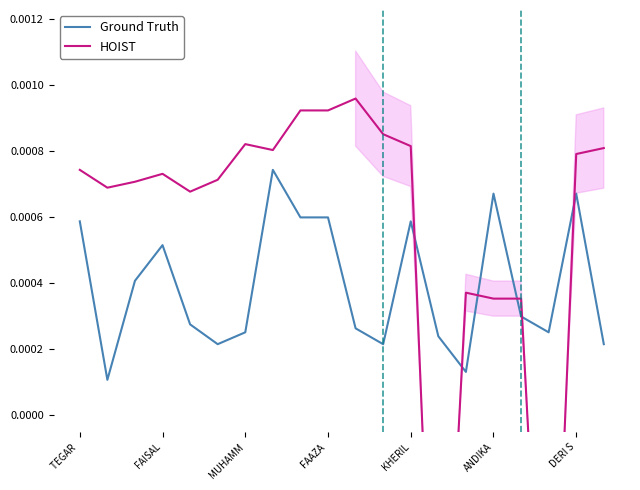

Which series ends up on top after the final intersection of Ground Truth and HOIST?

HOIST